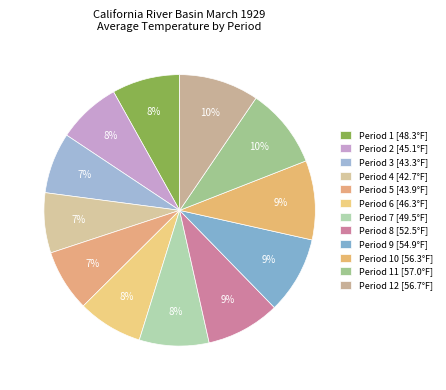

Rank the categories by value from highest to lowest.

11 (bottom-third), 12 (bottom-third), 10 (bottom-tenth), 9 (bottom-tenth), 8 (bottom-tenth), 7 (bottom-tenth), 1 (normal), 6 (bottom-tenth), 2 (bottom-third), 5 (bottom-tenth), 3 (bottom-tenth), 4 (bottom-tenth)